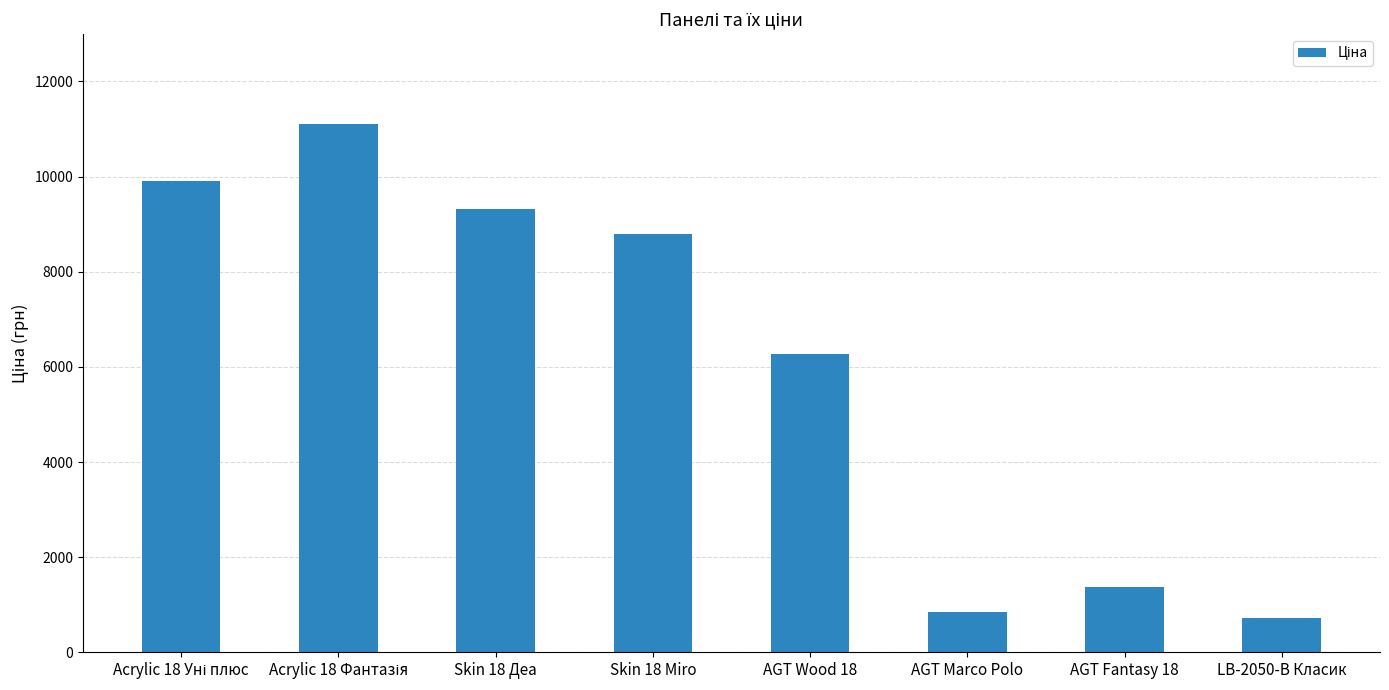

What is the change in value from Skin 18 Деа to AGT Fantasy 18?

-7955.1